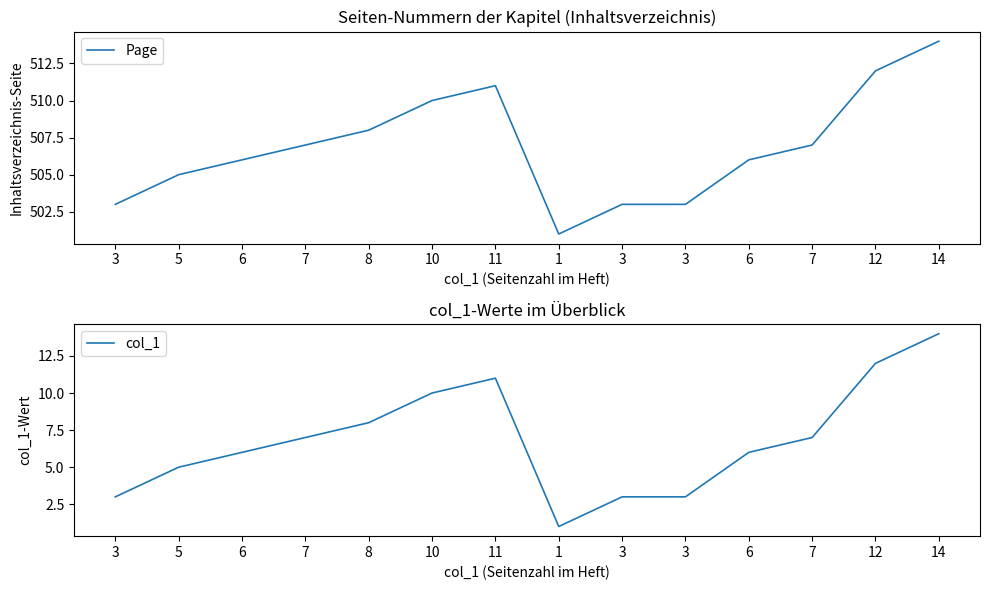

What is the label of the 14th point from the left?

14